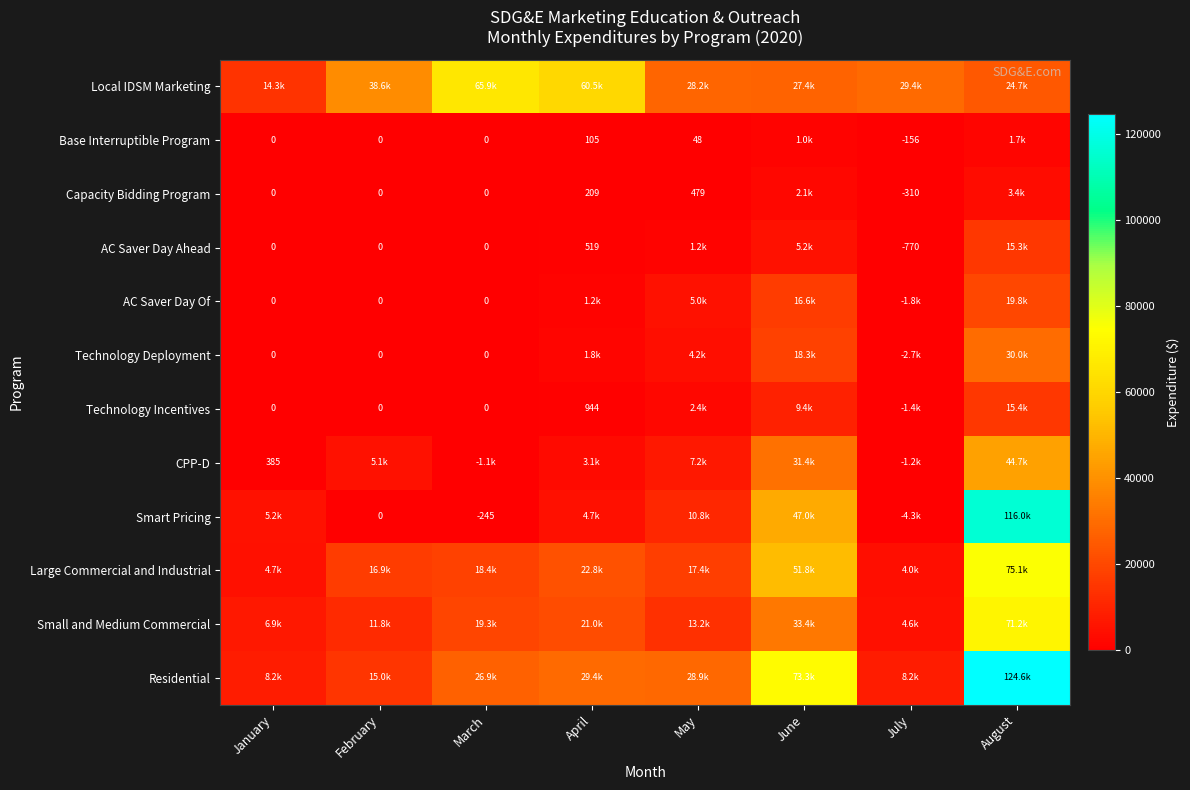

What is the highest value of the Technology Deployment series?

29977.8